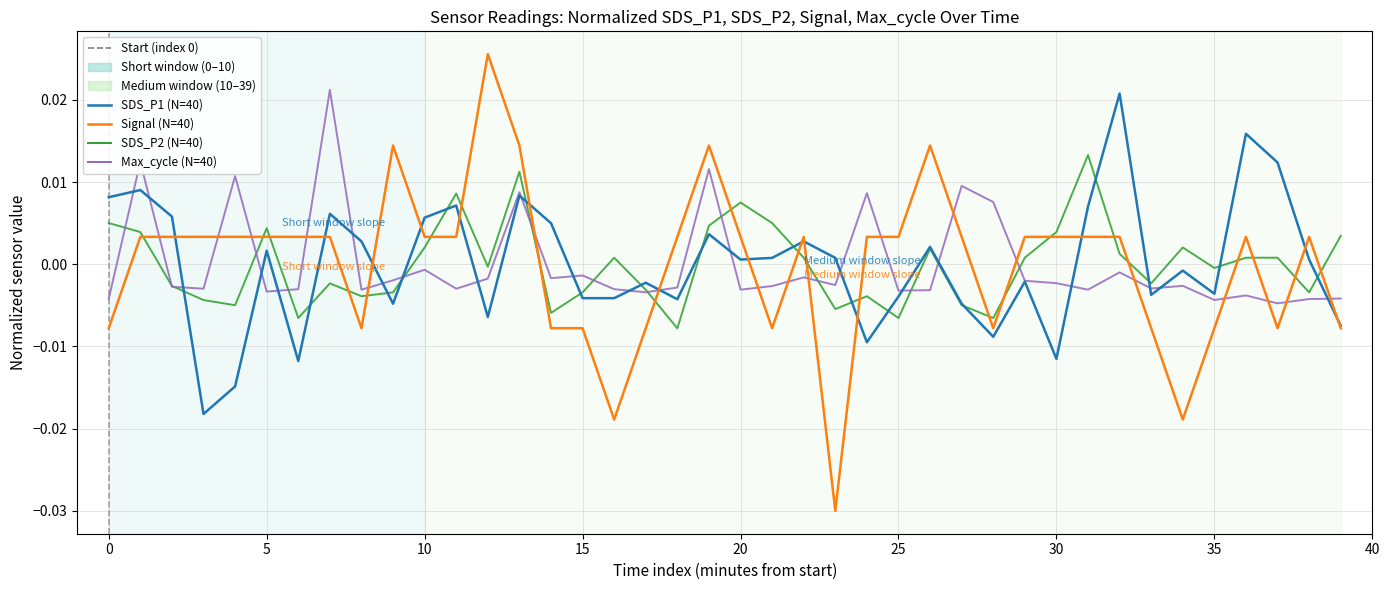

True or false: SDS_P2 has a value of 0.0 at 19.

True